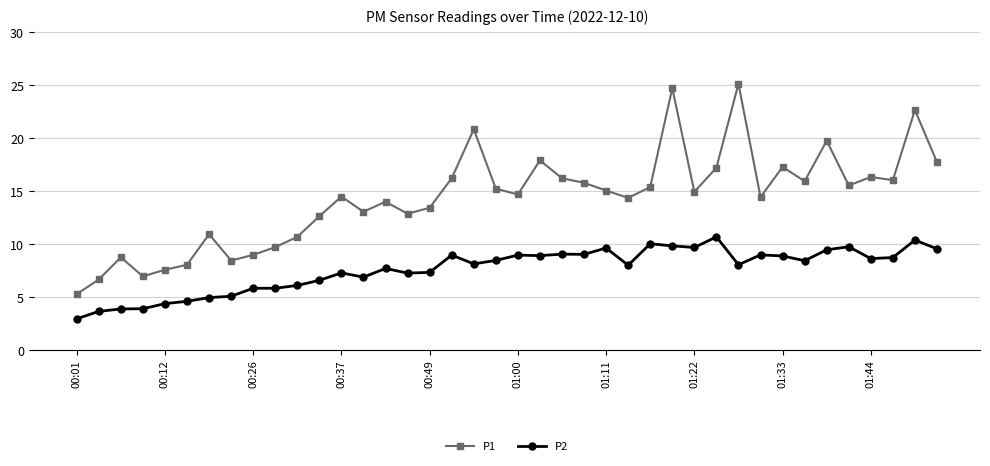

What is the average value of the P1 series?

14.3